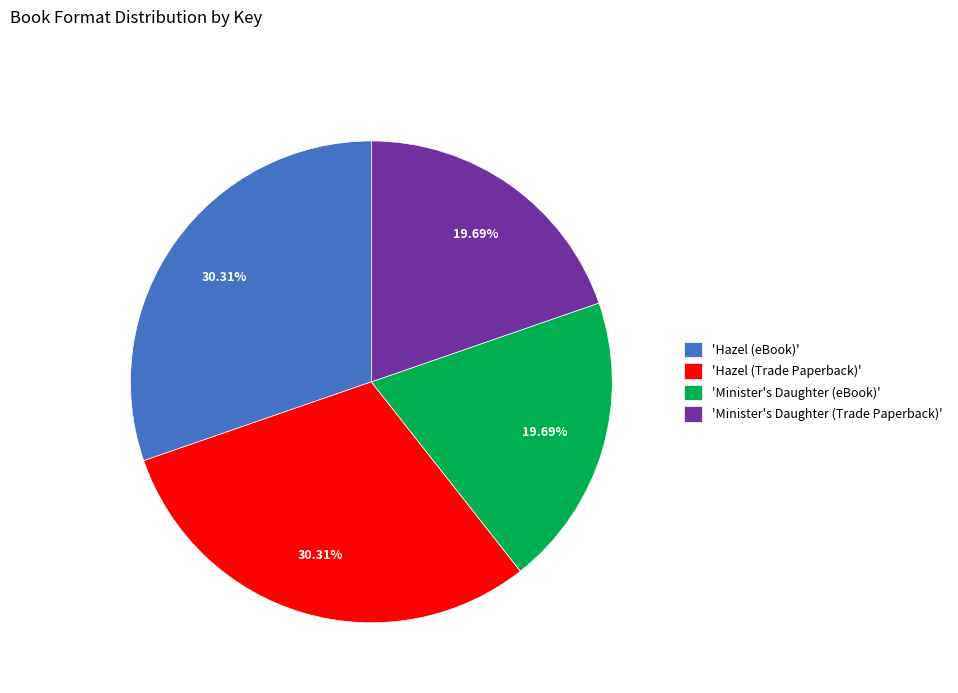

How many slices are in this pie chart?

4